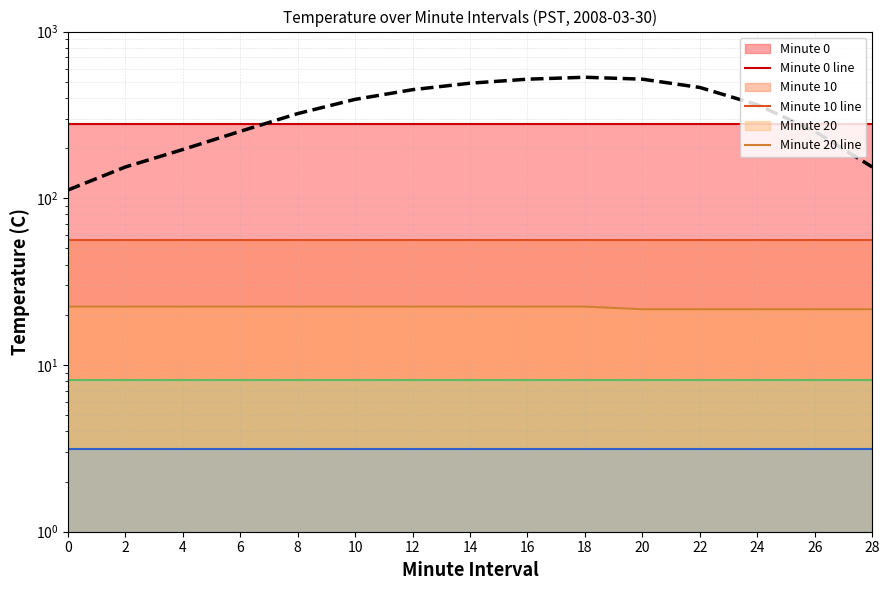

The Minute 0 line series shows 458.9 at 2. True or false?

False